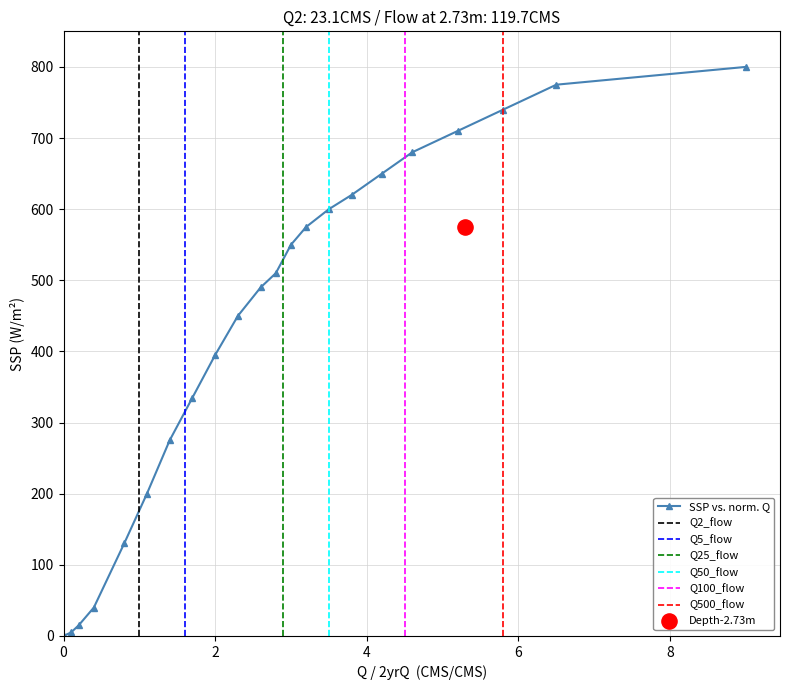

What is the highest value of the SSP vs. norm. Q series?

800